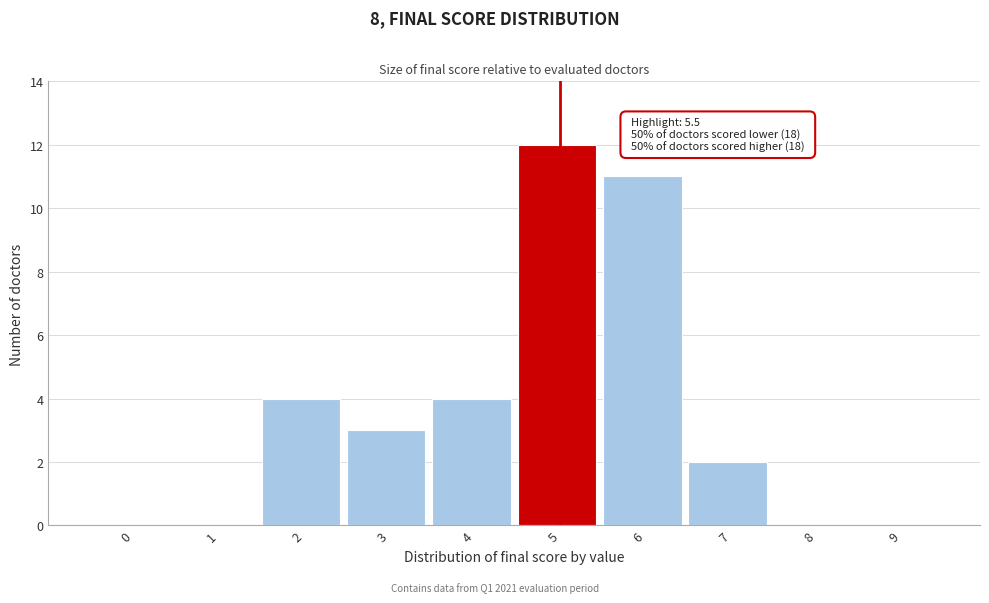

Reading left to right, what are all the values shown in this chart?

0=0	1=0	2=4	3=3	4=4	5=12	6=11	7=2	8=0	9=0